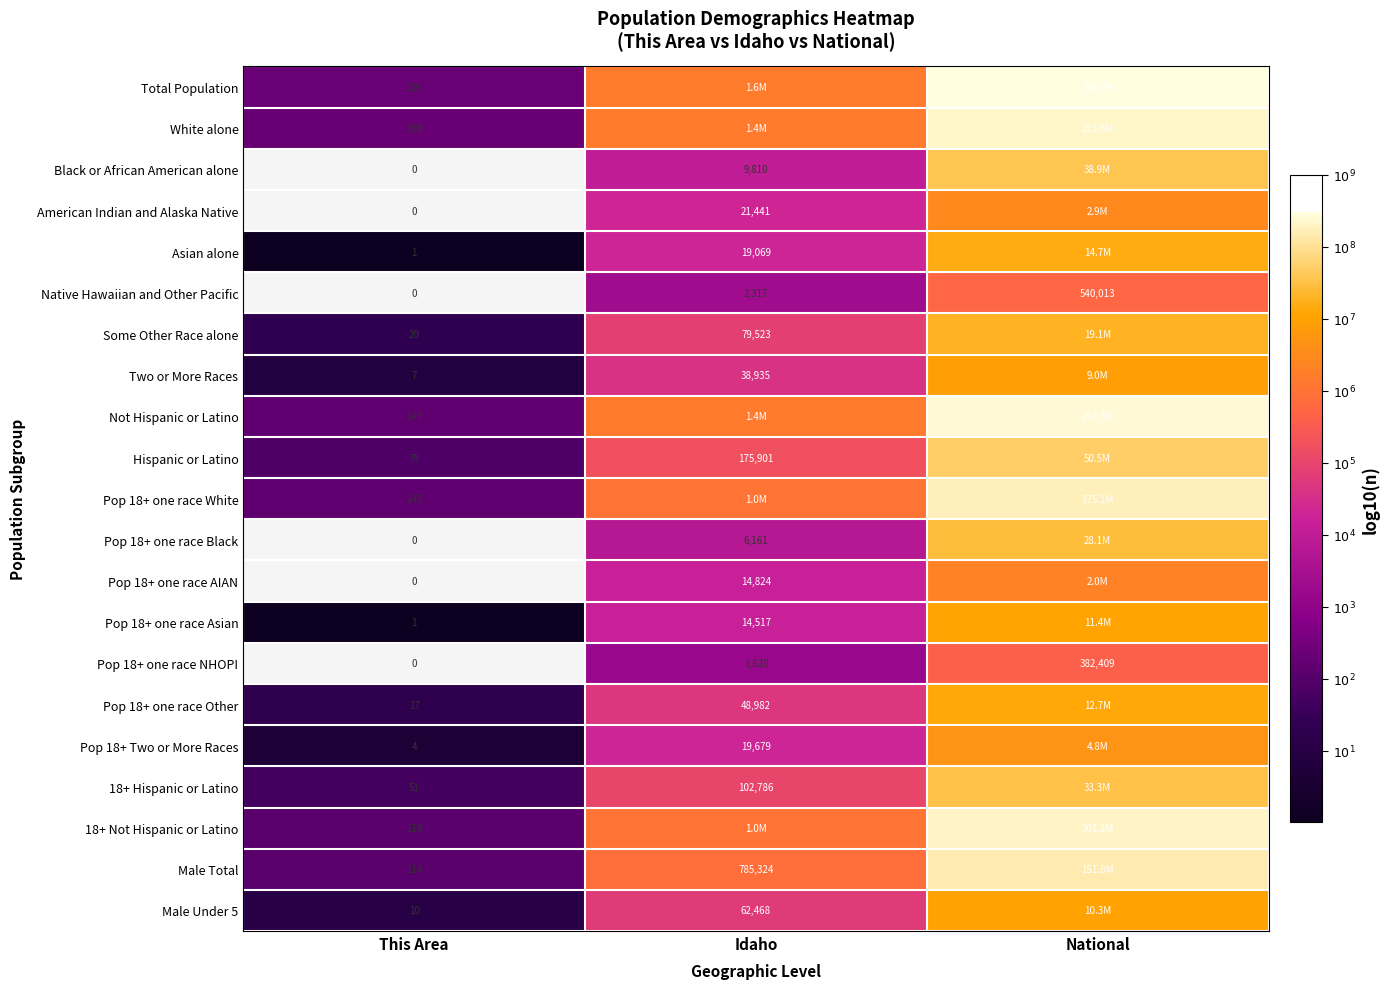

The Pop 18+ one race White series shows 6.0 at Idaho. True or false?

True